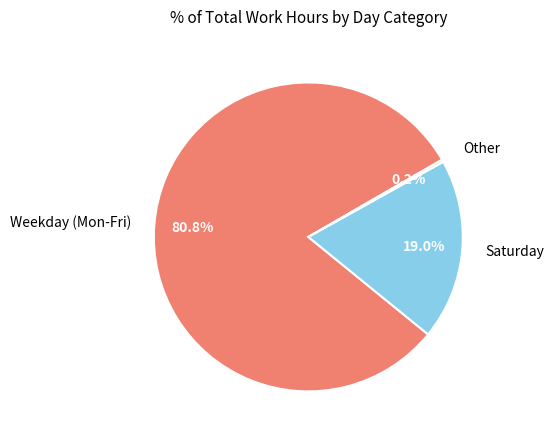

Is there any slice that represents more than half of the pie?

Yes